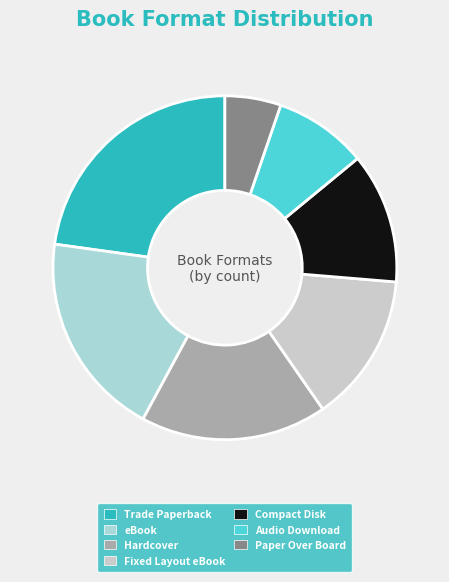

Combined, do Hardcover and Fixed Layout eBook account for over 50%?

No